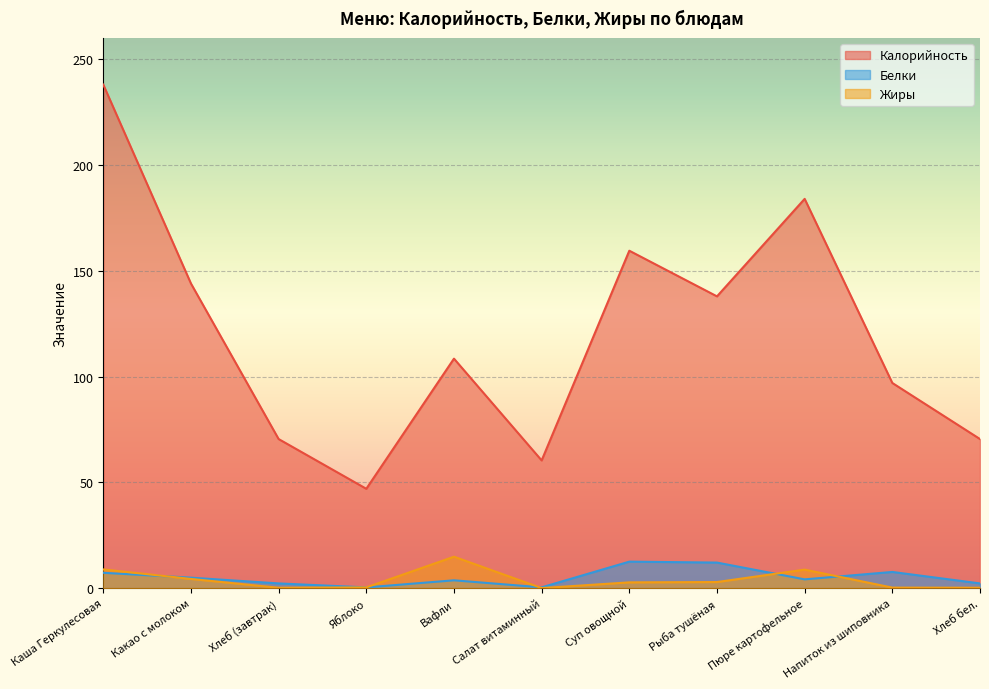

The value of Калорийность at Какао с молоком is 144.0. True or false?

True